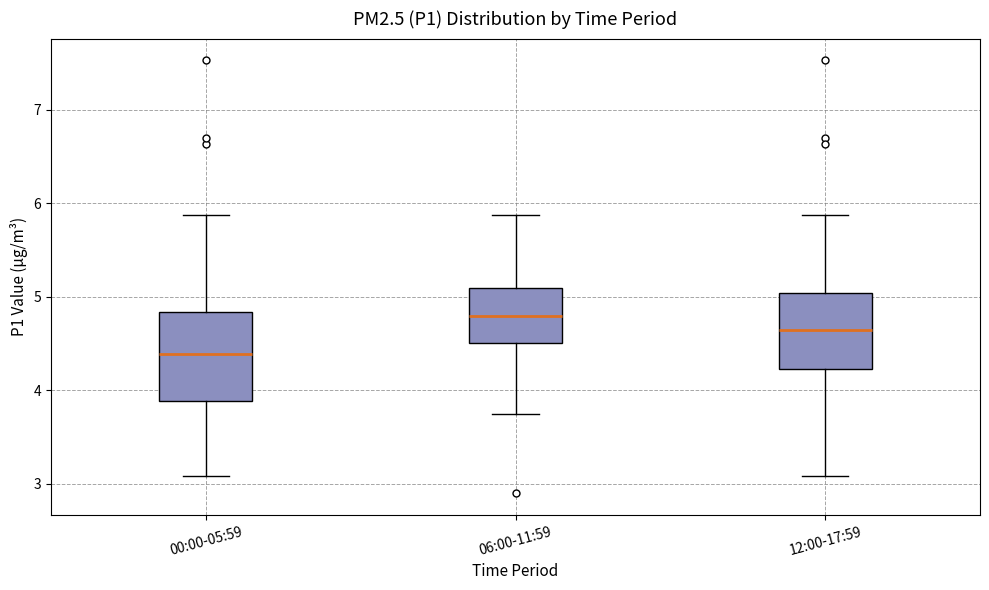

Which box's median line is the highest?

06:00-11:59